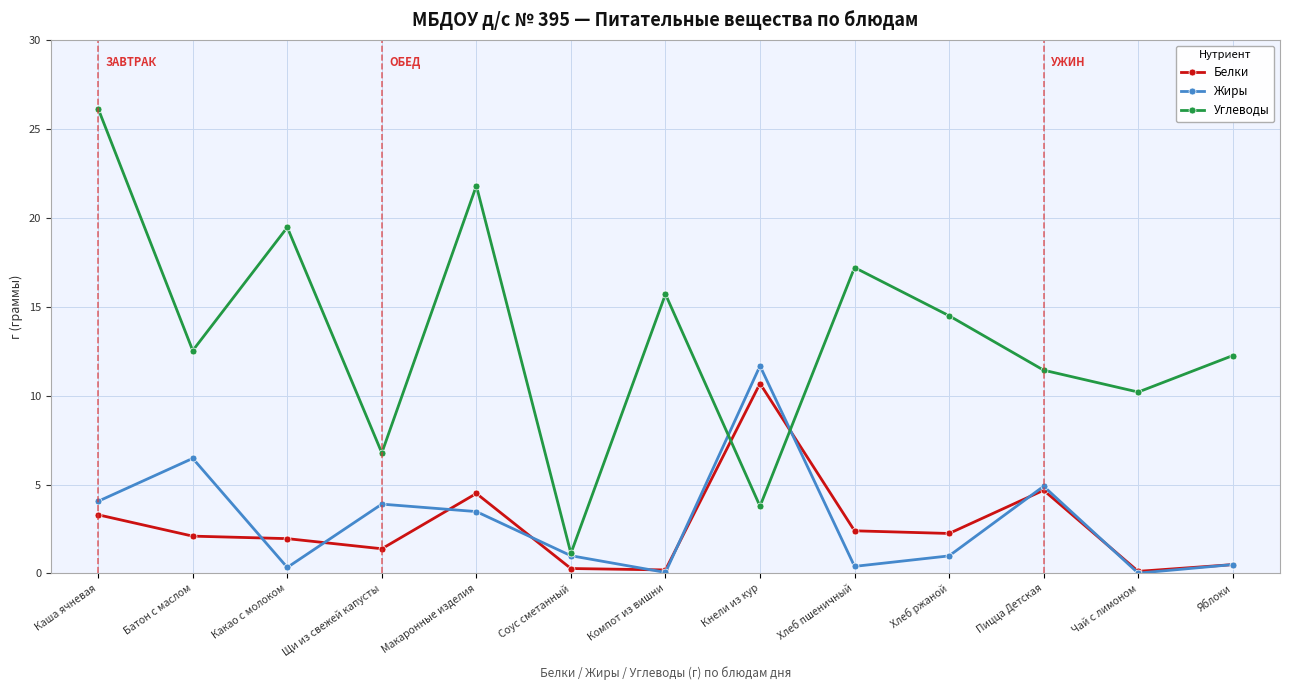

What is the approximate value of Белки at Яблоки?

0.5